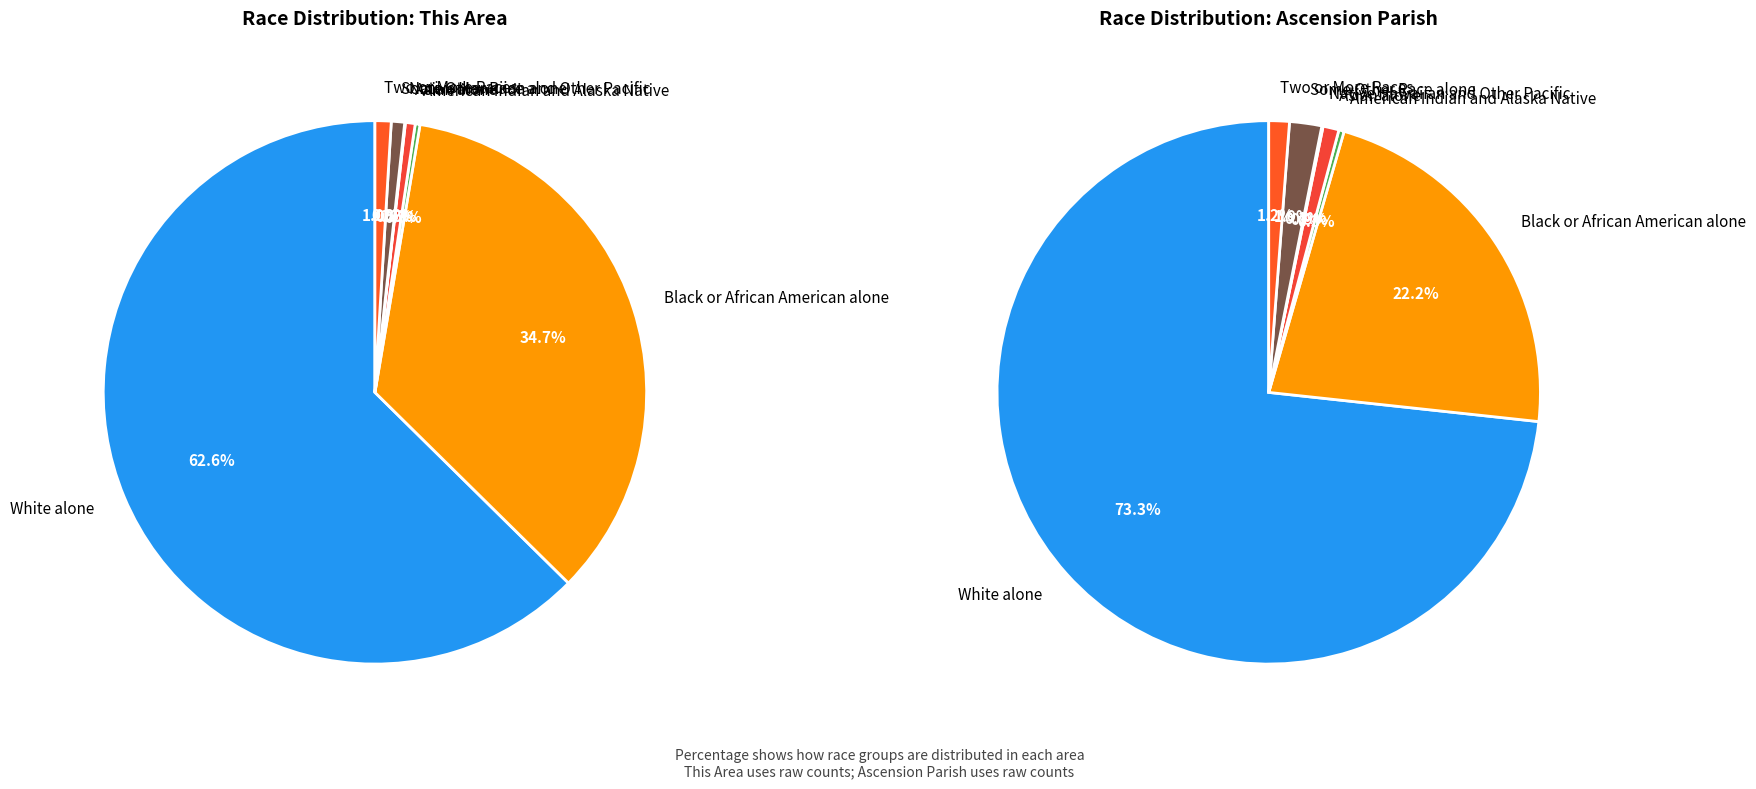

Which has a higher value, Asian alone or Black or African American alone?

Black or African American alone